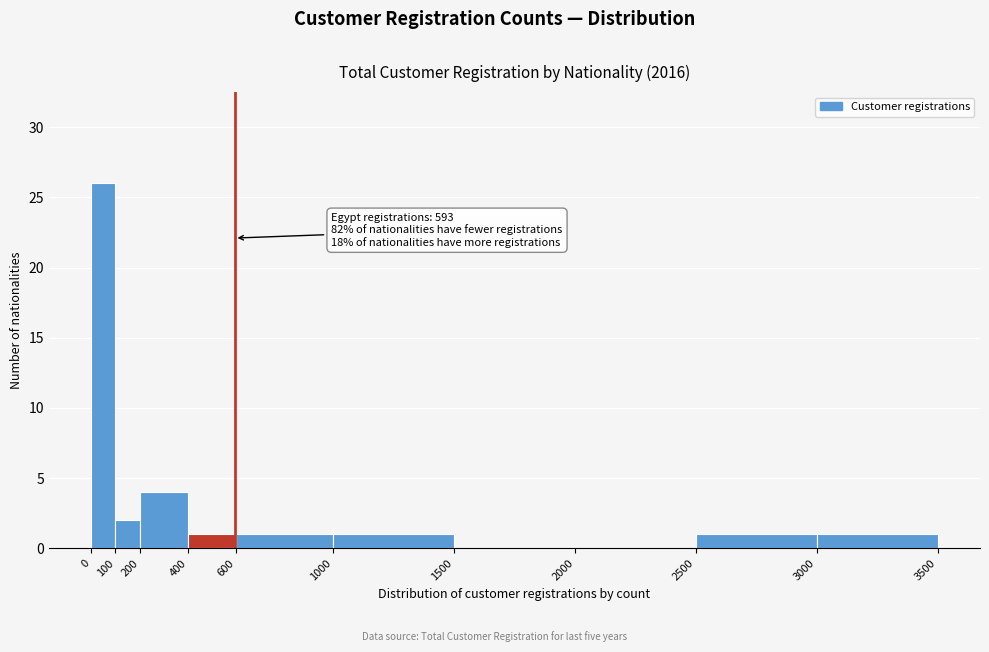

Over which range of the x-axis is the bar tallest?

0 to 100